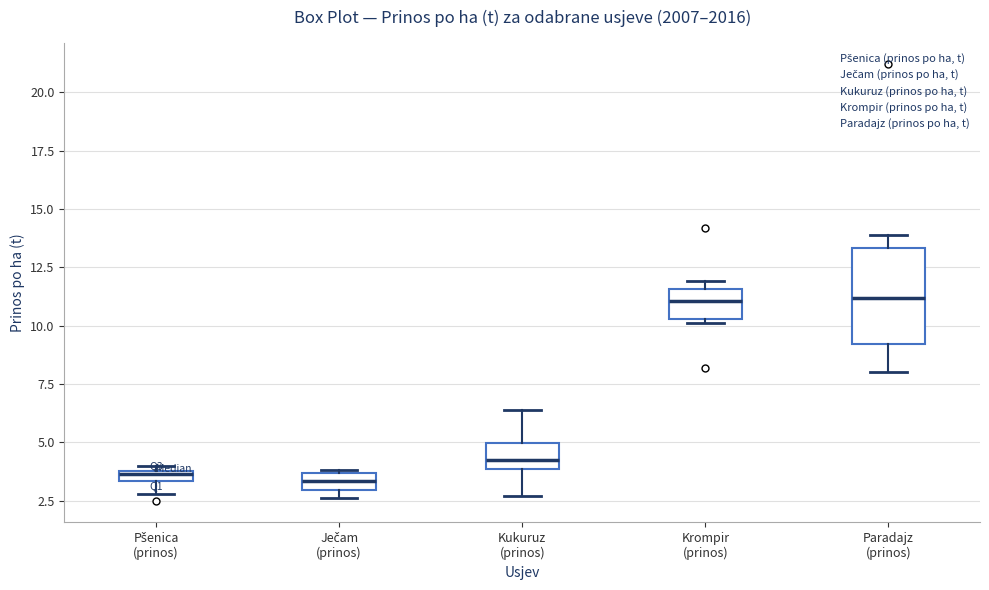

Comparing the boxes themselves (not the whiskers), which one is the tallest?

Paradajz (prinos)